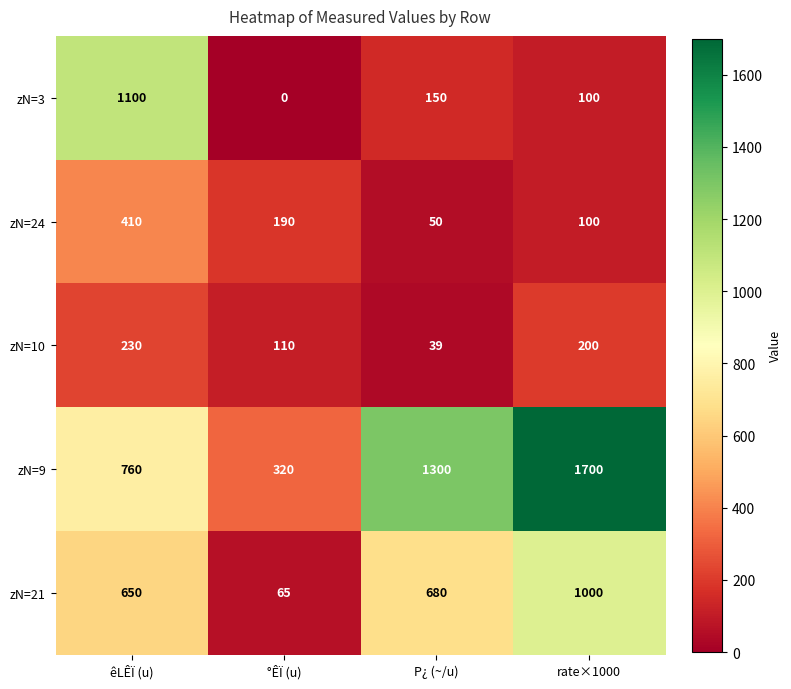

How many distinct data groups are displayed?

5